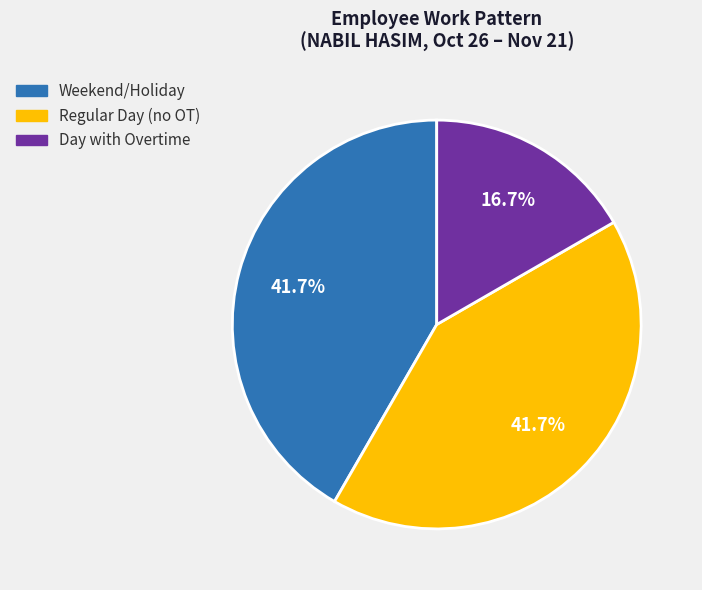

Does any single category account for the majority?

No